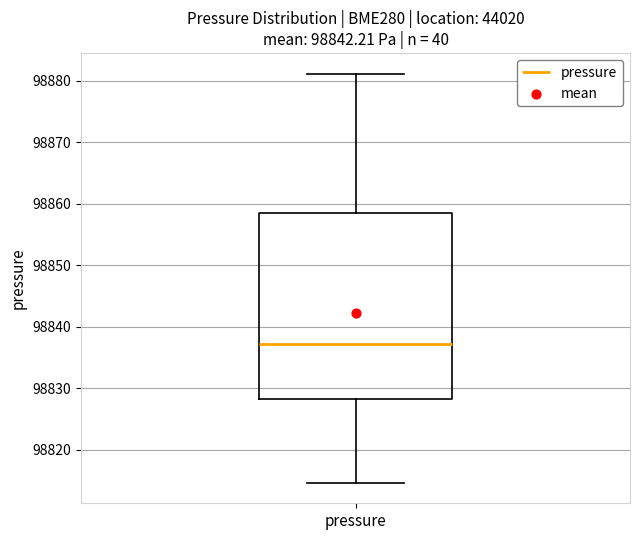

Read this box plot against the y-axis: the position of the median line, the range covered by the box, and the ends of both whiskers. The values are not printed on the chart, so give them approximately, as read against the axis.

median 98837, box 98828 to 98859, whiskers 98815 to 98881